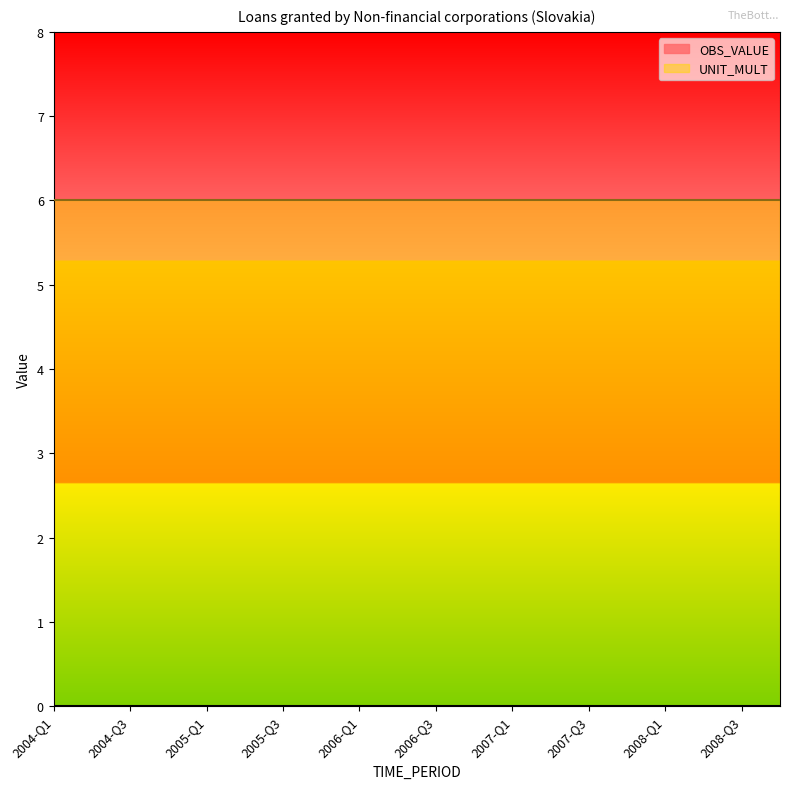

Reading left to right, list all the values displayed in this chart.

OBS_VALUE: 2004-Q1=0	2004-Q2=0	2004-Q3=0	2004-Q4=0	2005-Q1=0	2005-Q2=0	2005-Q3=0	2005-Q4=0	2006-Q1=0	2006-Q2=0	2006-Q3=0	2006-Q4=0	2007-Q1=0	2007-Q2=0	2007-Q3=0	2007-Q4=0	2008-Q1=0	2008-Q2=0	2008-Q3=0	2008-Q4=0
UNIT_MULT: 2004-Q1=6	2004-Q2=6	2004-Q3=6	2004-Q4=6	2005-Q1=6	2005-Q2=6	2005-Q3=6	2005-Q4=6	2006-Q1=6	2006-Q2=6	2006-Q3=6	2006-Q4=6	2007-Q1=6	2007-Q2=6	2007-Q3=6	2007-Q4=6	2008-Q1=6	2008-Q2=6	2008-Q3=6	2008-Q4=6